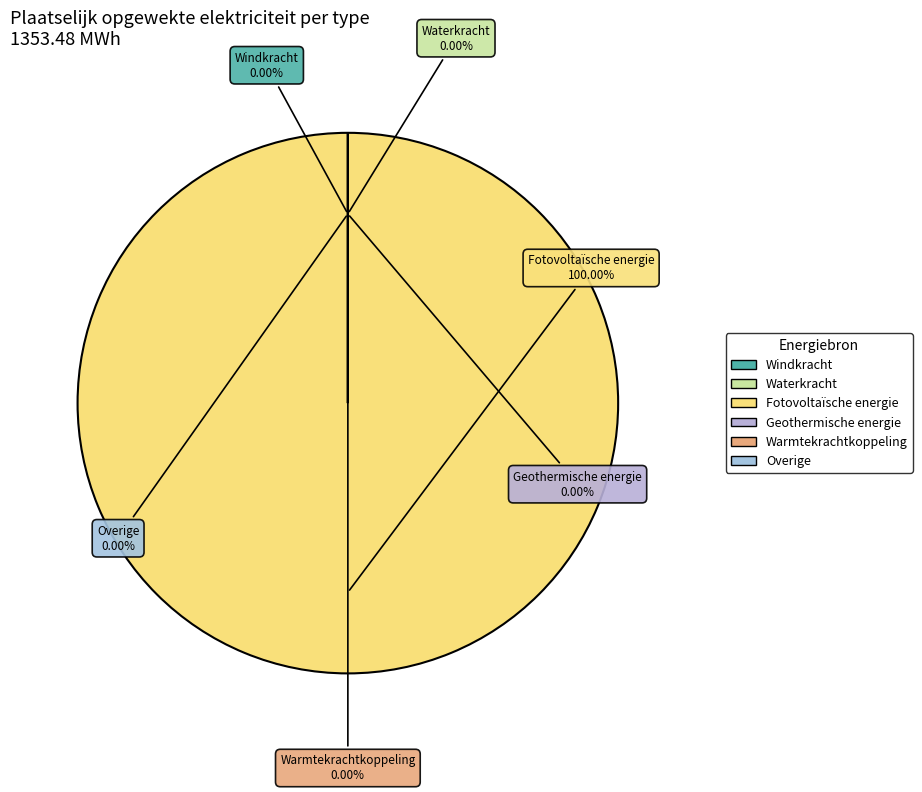

The Fotovoltaïsche energie slice represents 100% of the pie. True or false?

True